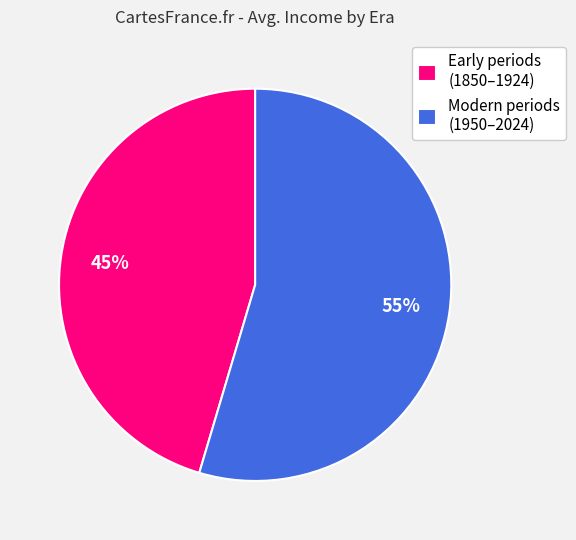

What is the ratio of the value at Modern periods (1950–2024) to the value at Early periods (1850–1924)?

1.2